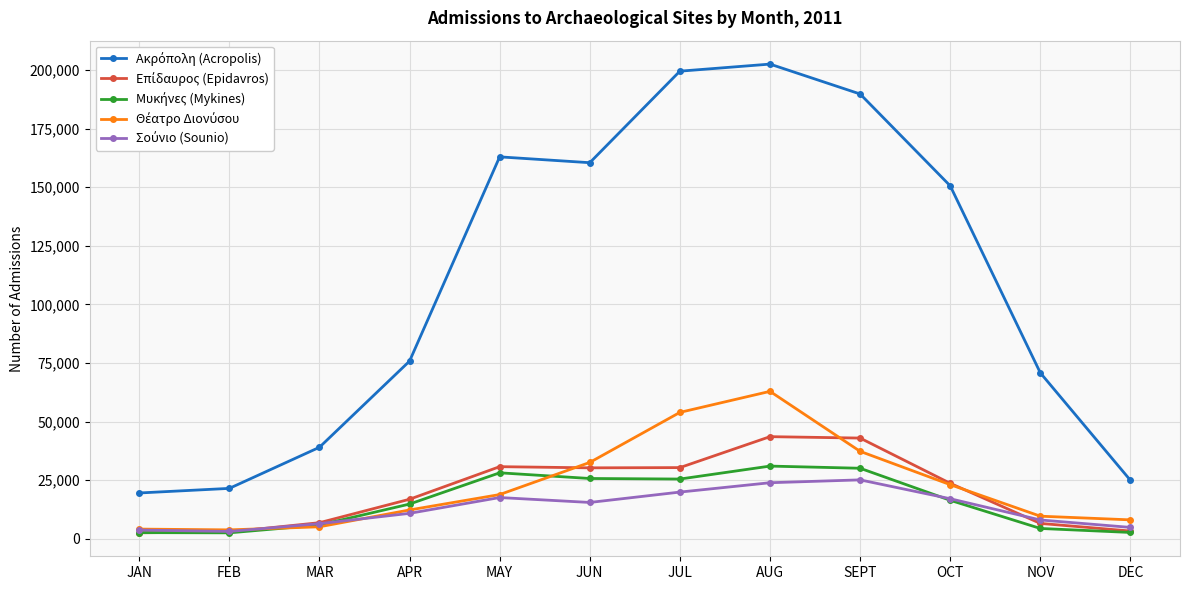

What is the label of the 6th point from the right?

JUL